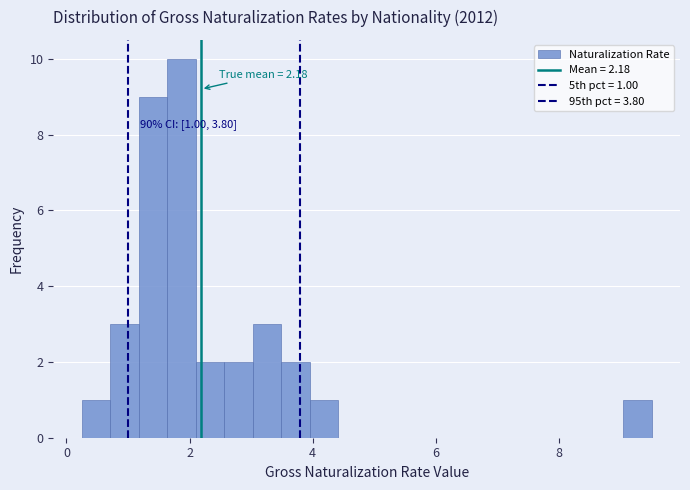

Around what value on the x-axis is the tallest bar? Give the approximate position of its centre, as read against the axis.

1.8